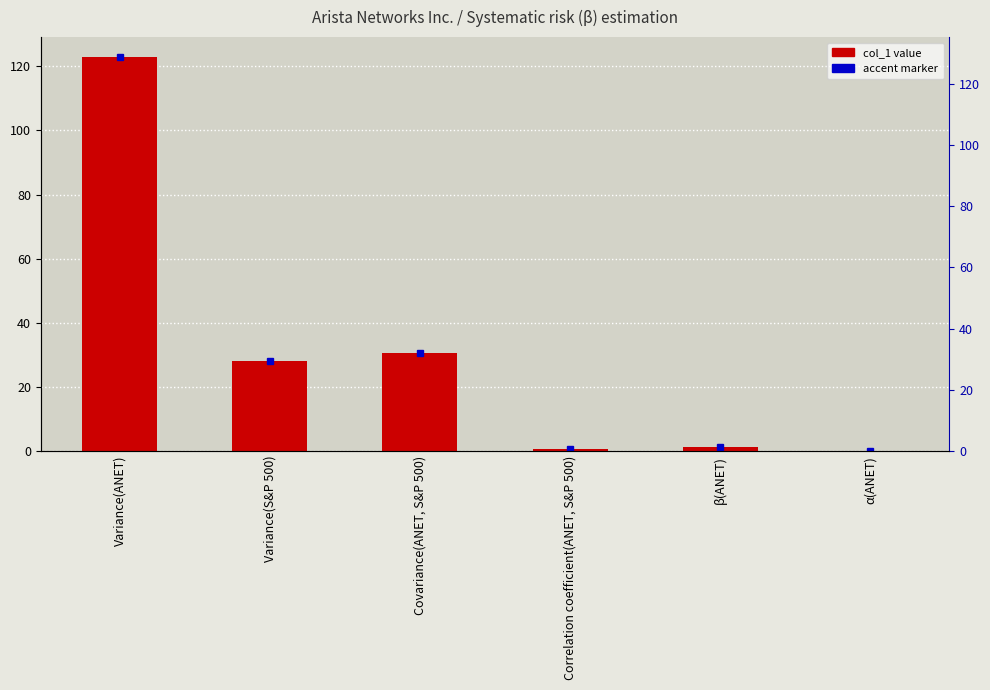

Is it true that the value at Correlation coefficient(ANET, S&P 500) is 0.5?

True